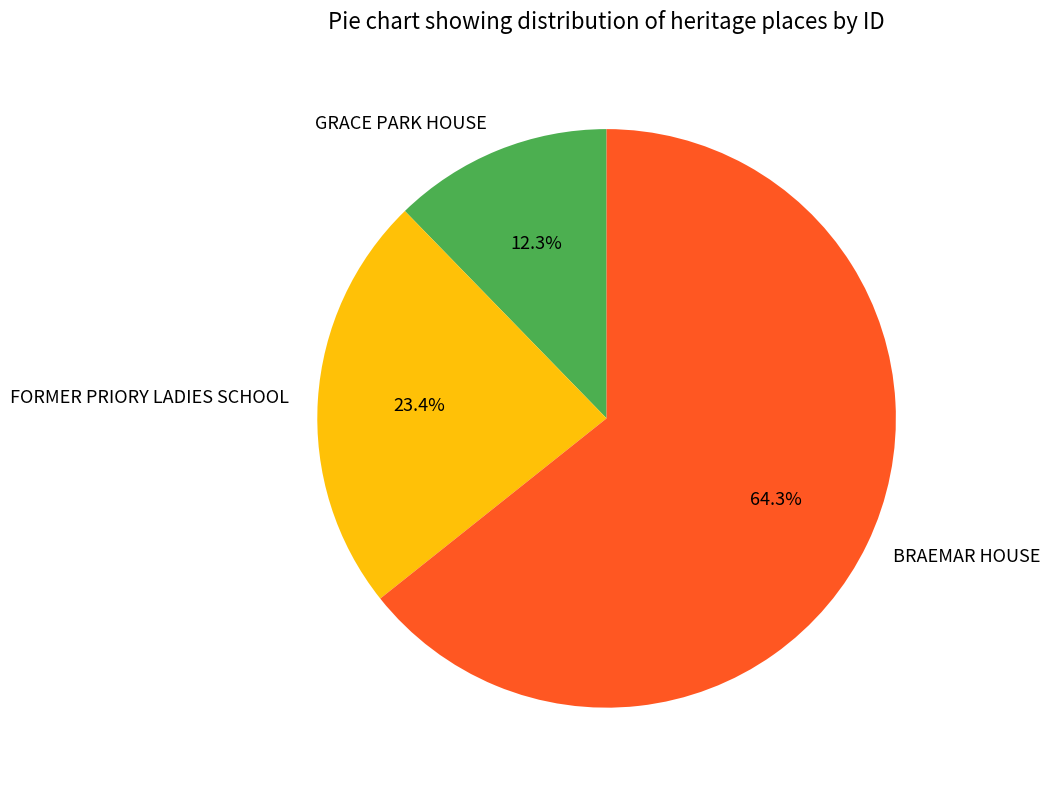

To the nearest percent, what is the combined percentage of BRAEMAR HOUSE and FORMER PRIORY LADIES SCHOOL?

88%